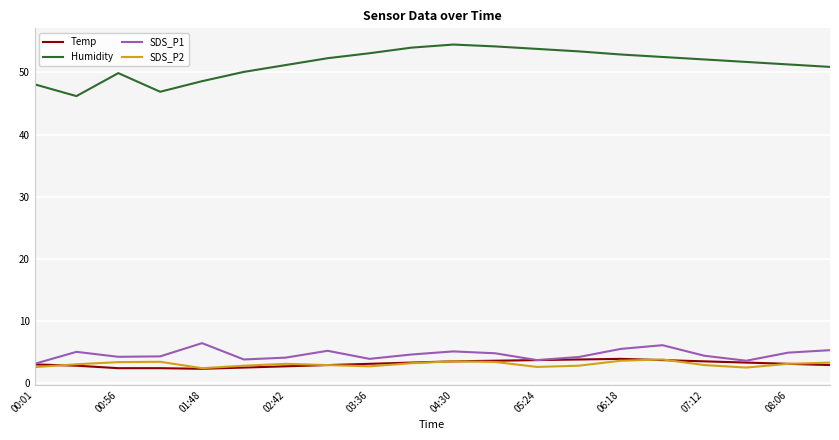

What is the maximum value for Temp?

3.9